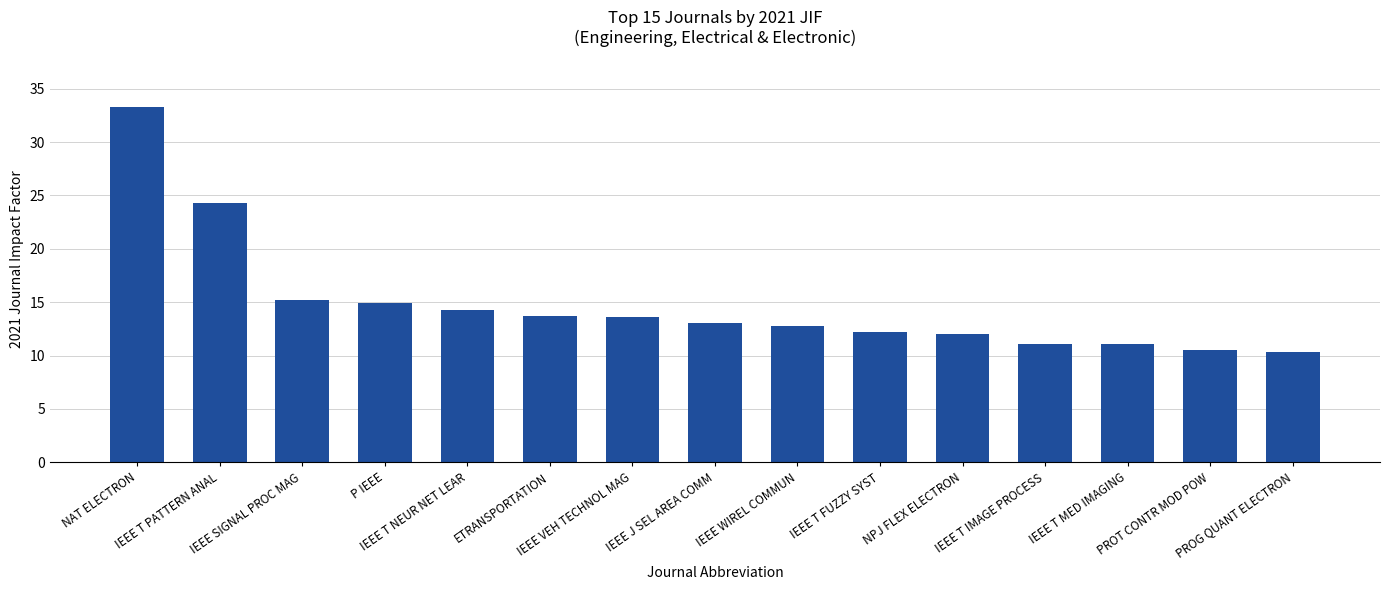

What is the minimum value shown in the chart?

10.3